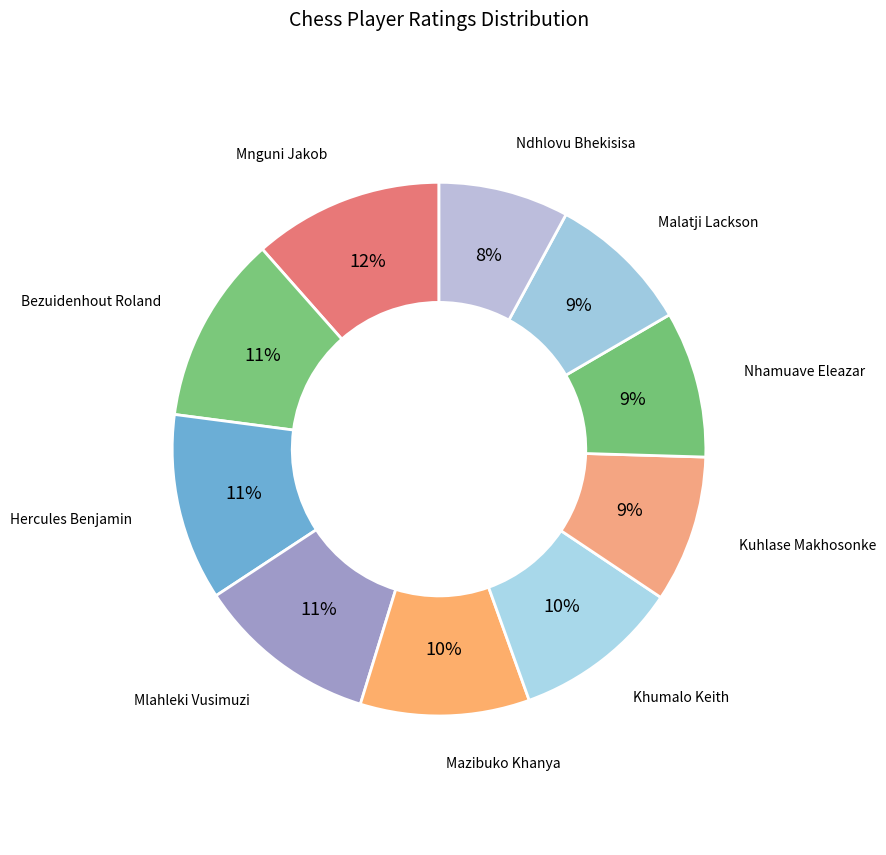

What is the ratio of the value at Kuhlase Makhosonke to the value at Khumalo Keith?

0.9